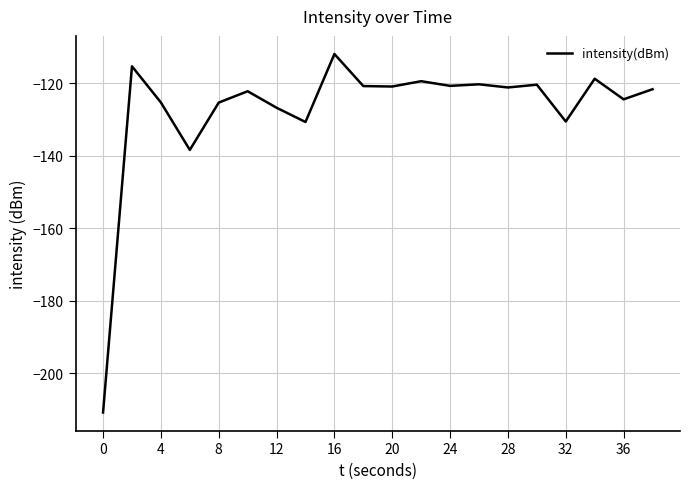

What is the greatest value displayed?

-112.0